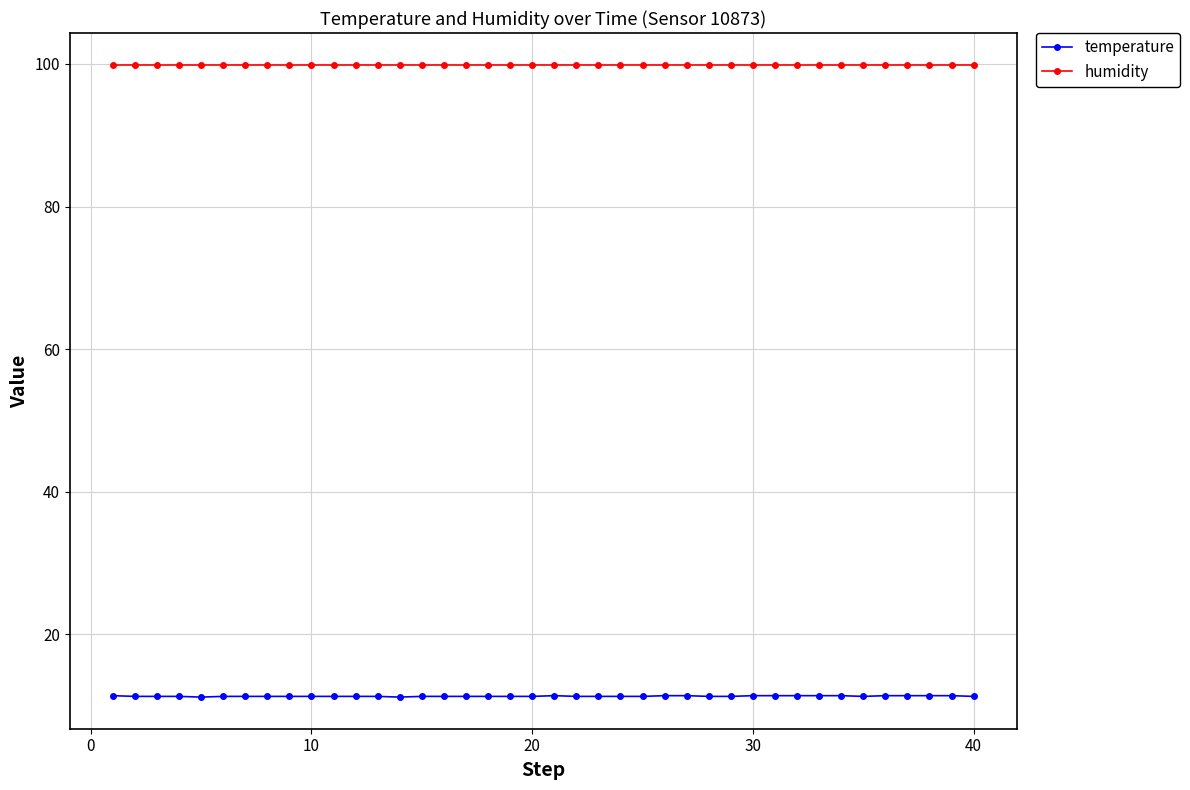

At how many categories does at least one series exceed 32?

40